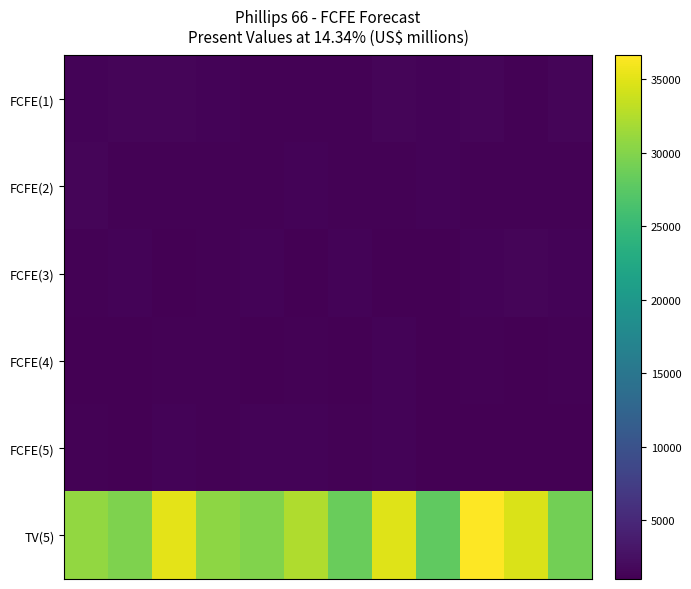

At which category does the chart reach its minimum across all series?

10